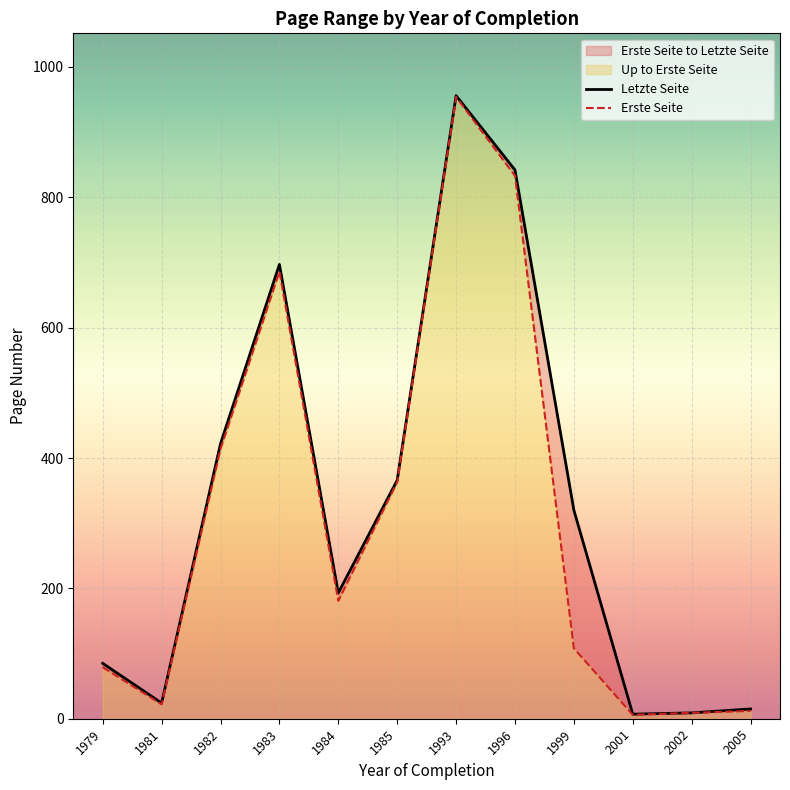

The value of Letzte Seite at 2001 is 1. True or false?

False